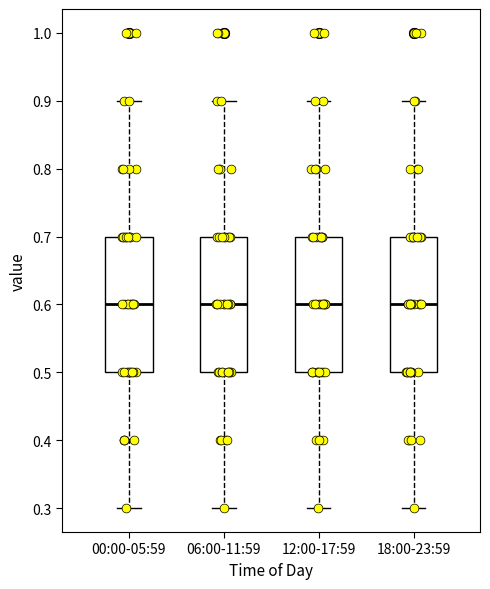

Reading left to right, transcribe this box plot: for each box, give where its median line is, the range the box spans, and where its two whiskers end, as read against the y-axis. The values are not printed on the chart, so give them approximately, as read against the axis.

00:00-05:59: median 0.6, box 0.5 to 0.7, whiskers 0.3 to 0.9
06:00-11:59: median 0.6, box 0.5 to 0.7, whiskers 0.3 to 0.9
12:00-17:59: median 0.6, box 0.5 to 0.7, whiskers 0.3 to 0.9
18:00-23:59: median 0.6, box 0.5 to 0.7, whiskers 0.3 to 0.9